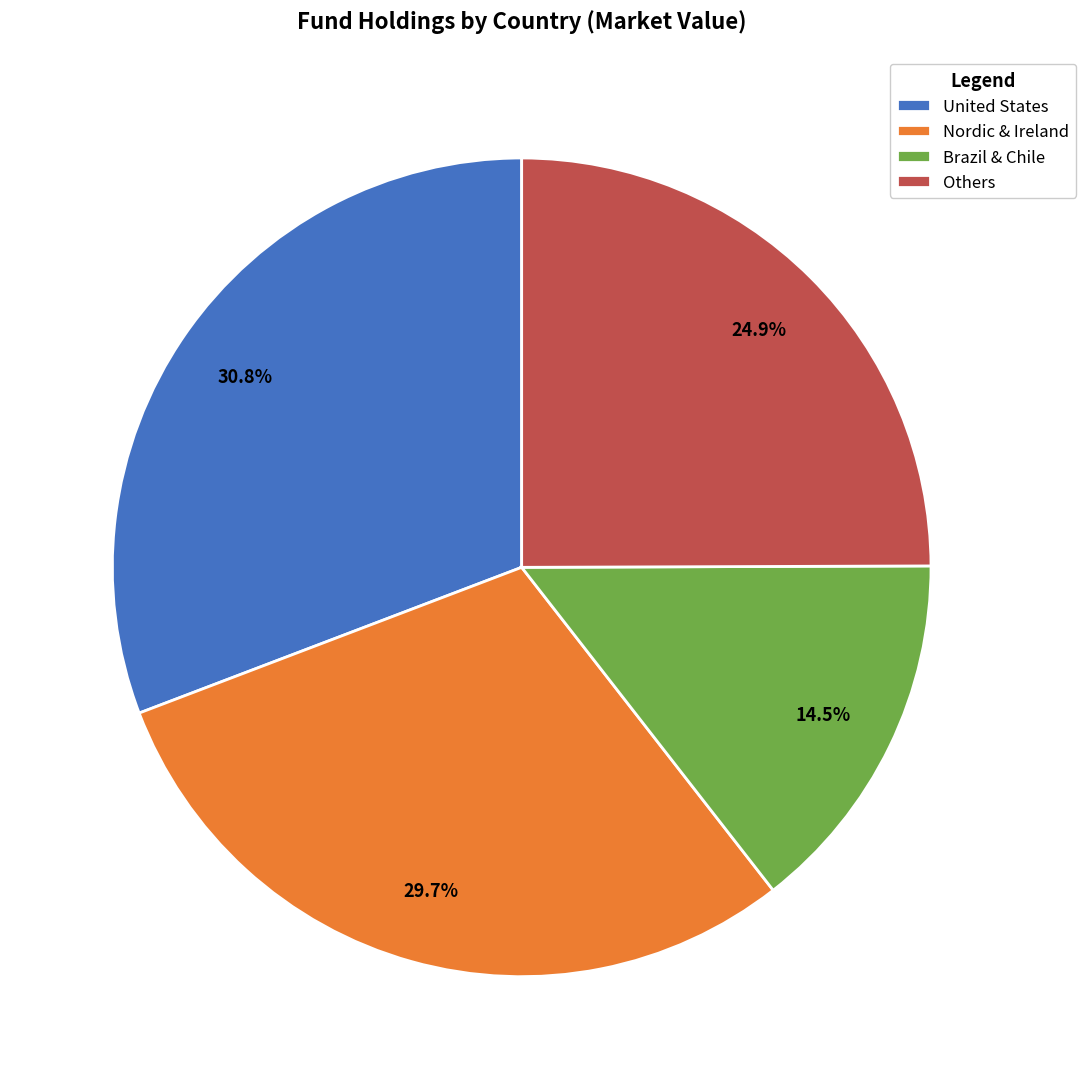

Between Others and United States, which is larger?

United States